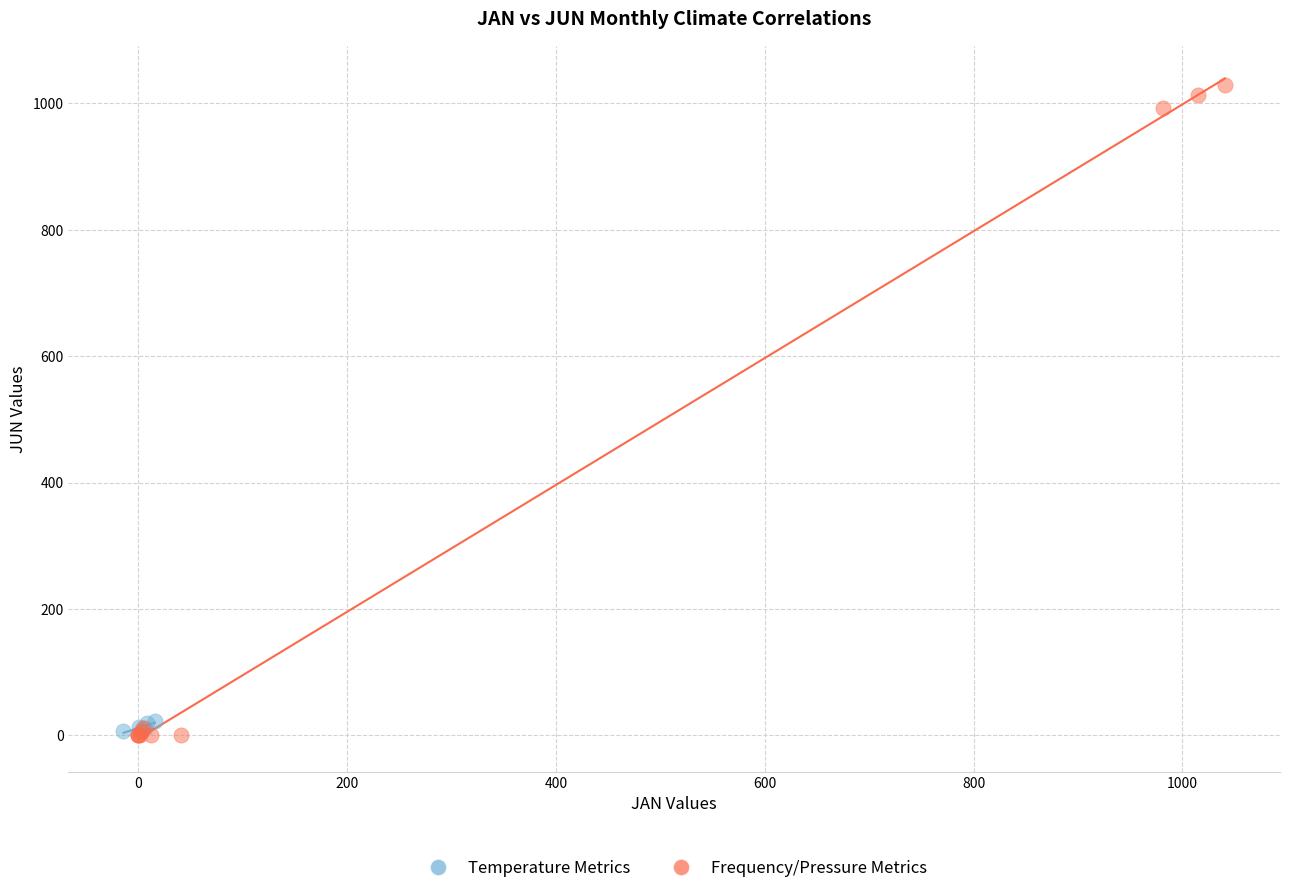

Which series contains the highest Y value?

Frequency/Pressure Metrics